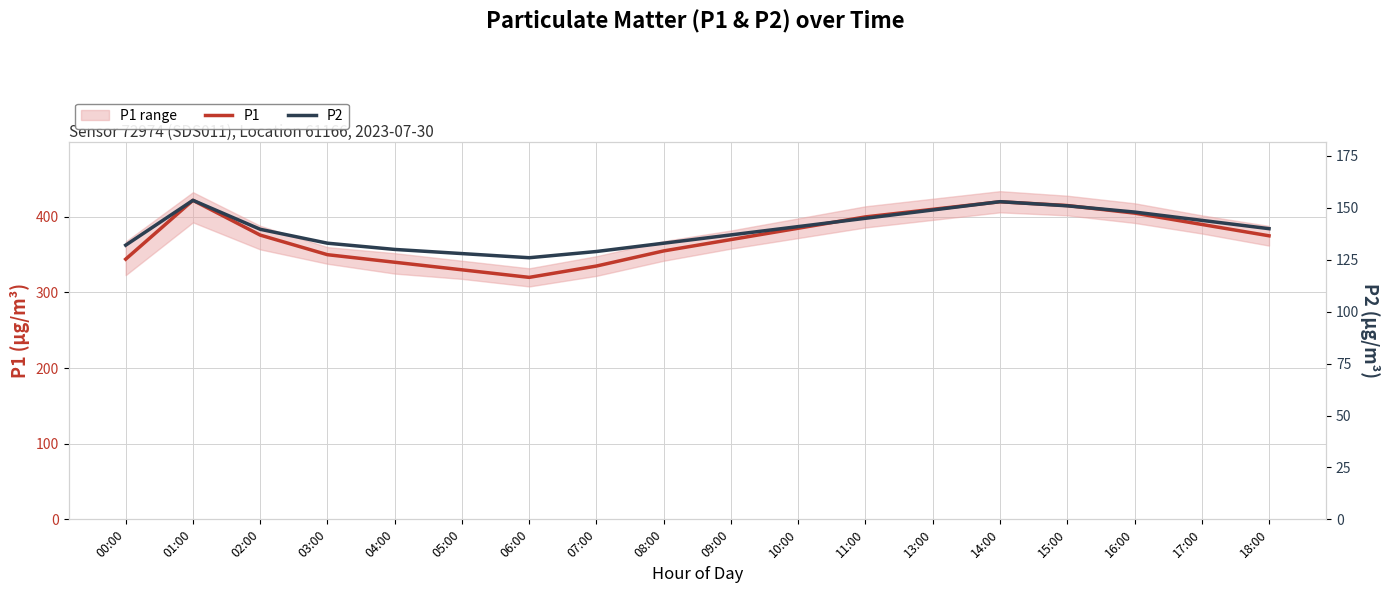

How many values in the P1 series exceed 375?

9